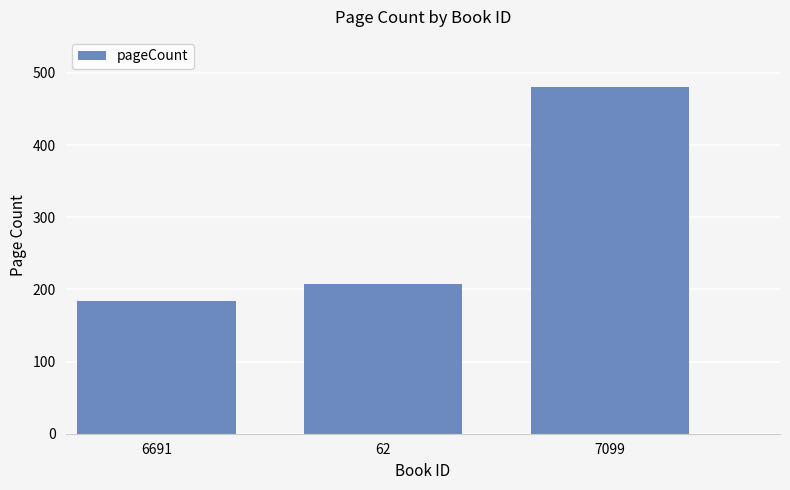

What position from the left is 62?

2